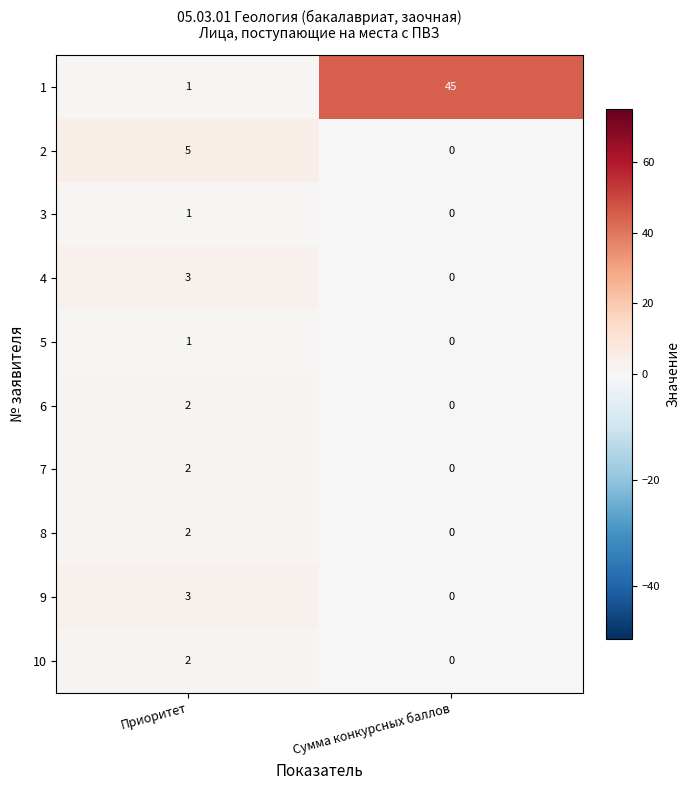

The 8 series shows 1 at Приоритет. True or false?

False